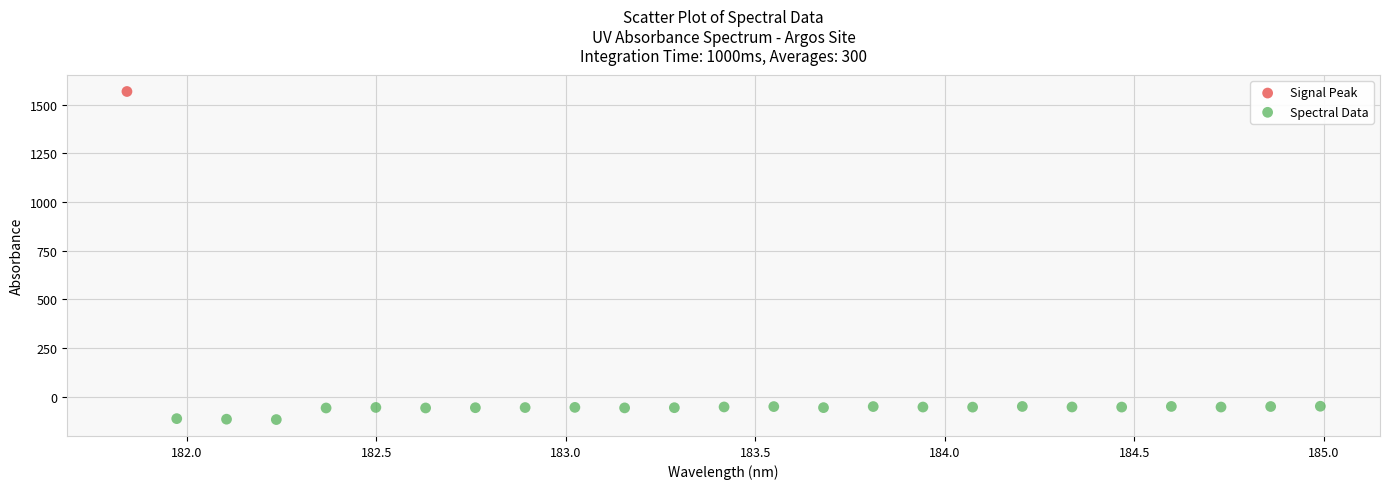

What are all the series names shown in the legend?

Signal Peak, Spectral Data